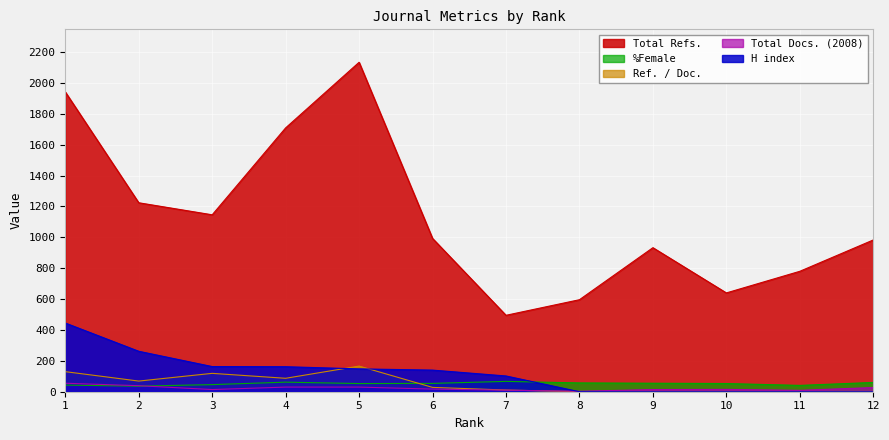

Rank the categories by Total Docs. (2008) value from highest to lowest.

1, 2, 4, 5, 12, 6, 10, 3, 9, 7, 11, 8